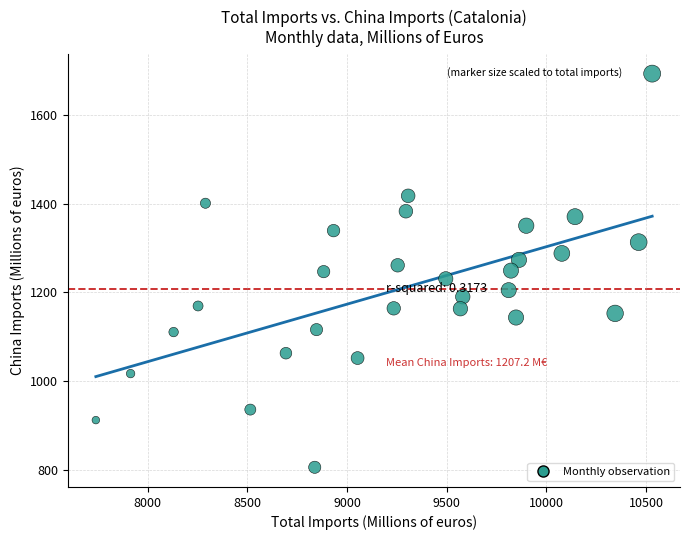

What is the range of Y values (max minus min)?

887.1